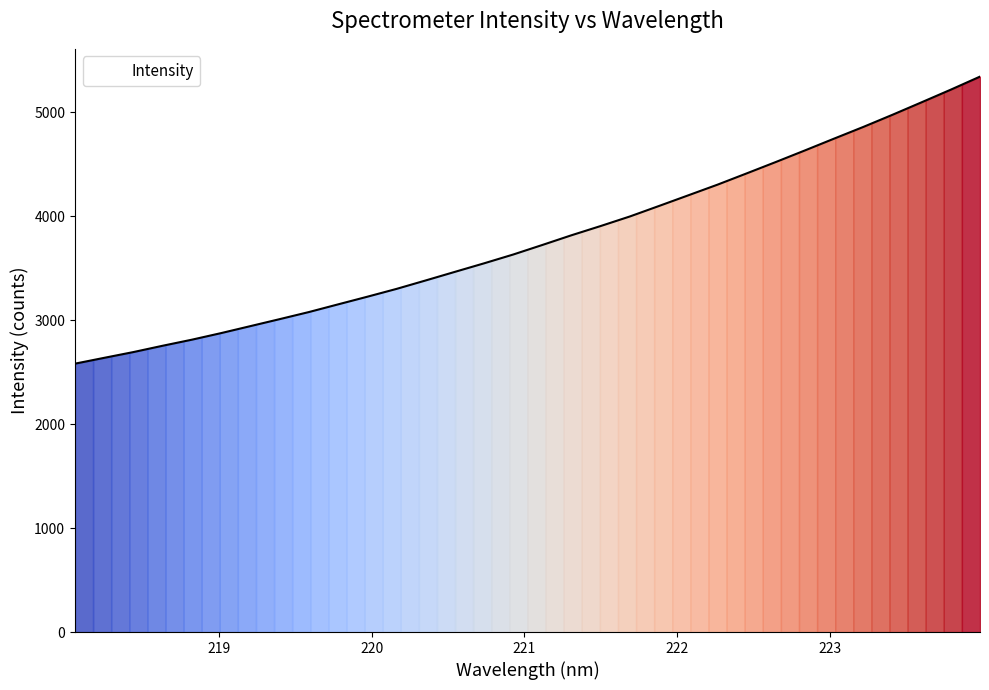

What is the smallest value displayed?

2581.7